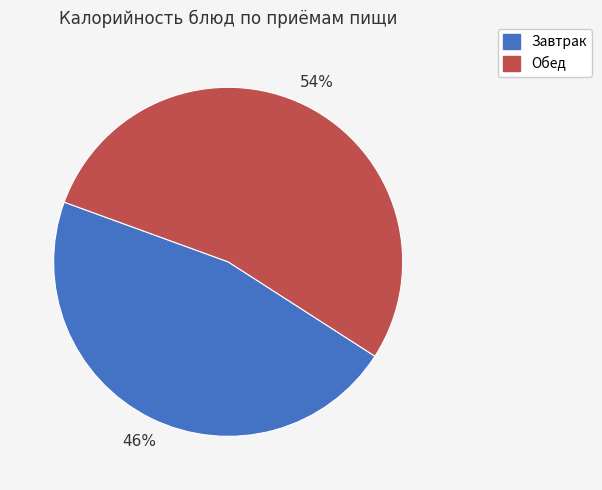

To the nearest percent, what percentage of the pie is Завтрак?

46%